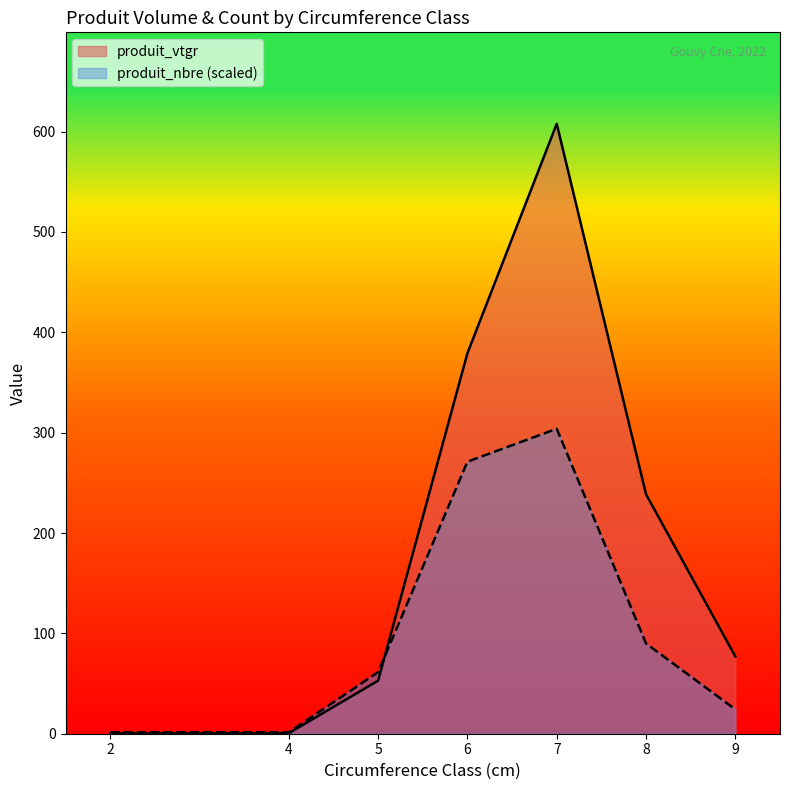

True or false: produit_nbre and produit_vtgr intersect in this chart.

True